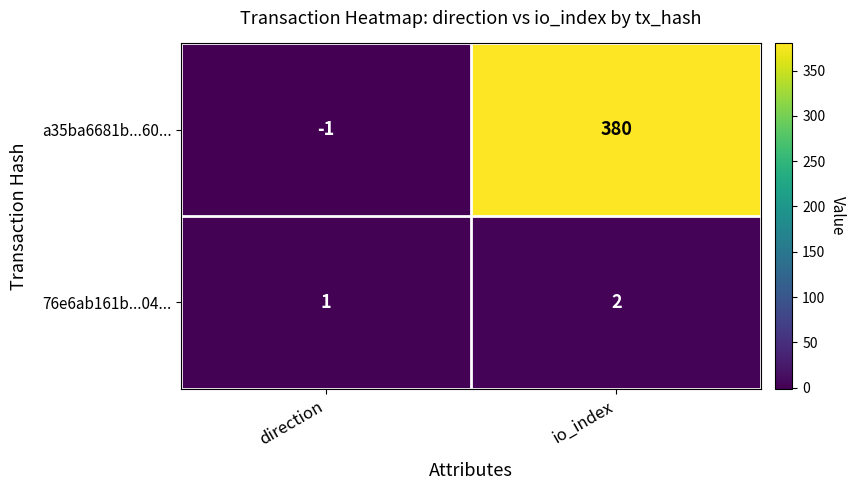

The 76e6ab161b...04... series shows 1 at direction. True or false?

True